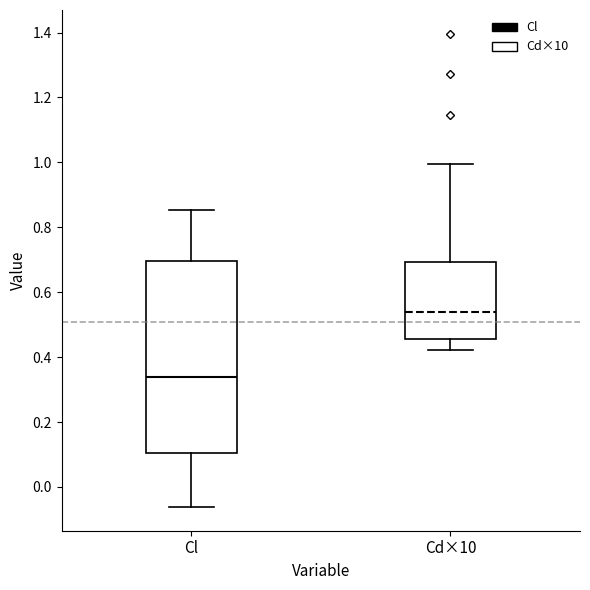

Which box's median line is the highest?

Cd×10